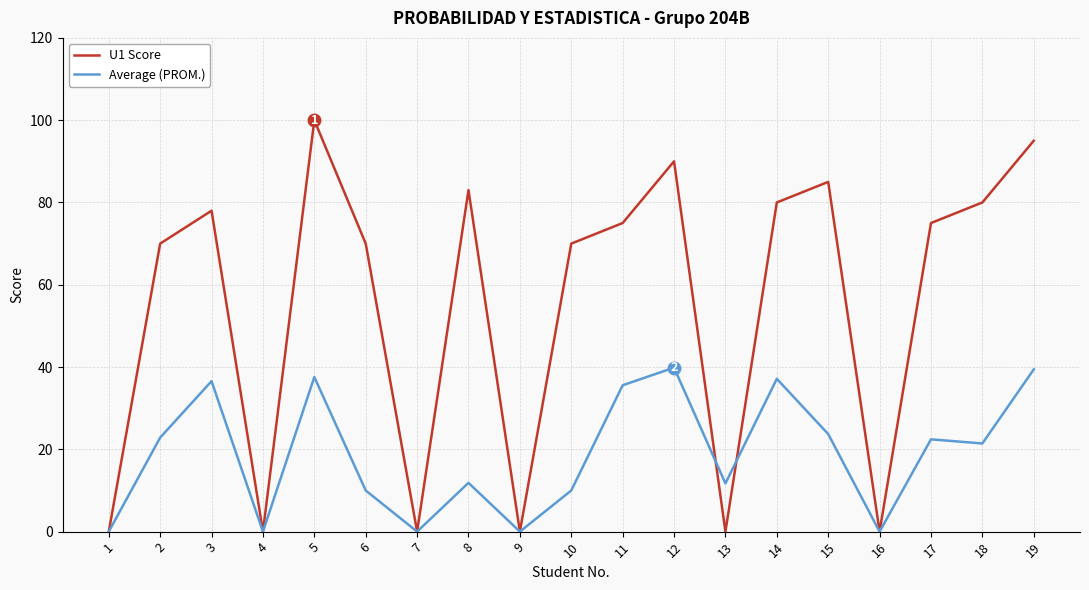

Between 6 and 15, which series saw the biggest shift?

U1 Score